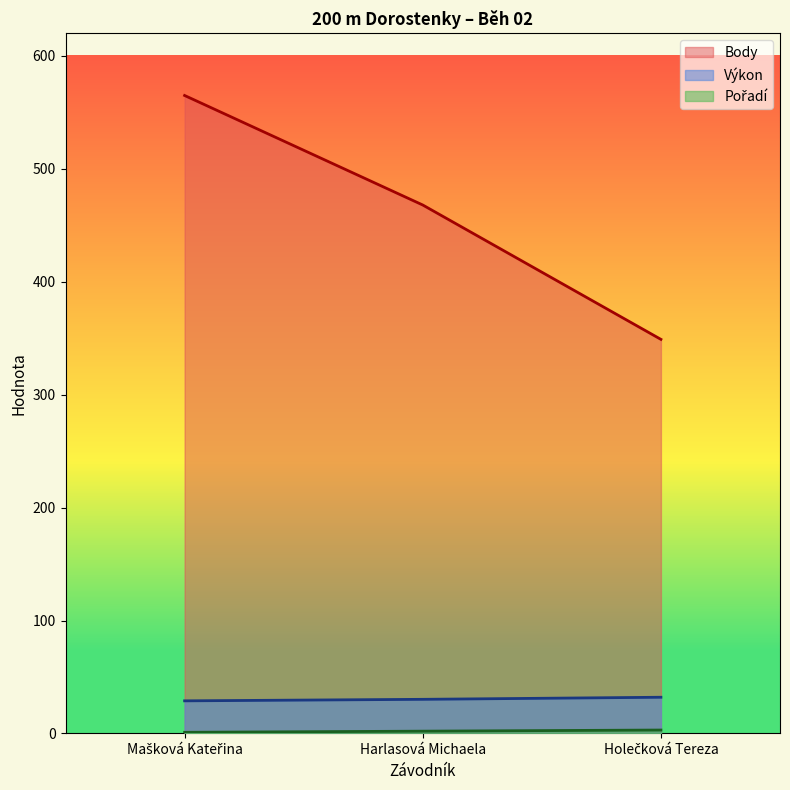

How many Pořadí values are between 1 and 3?

3